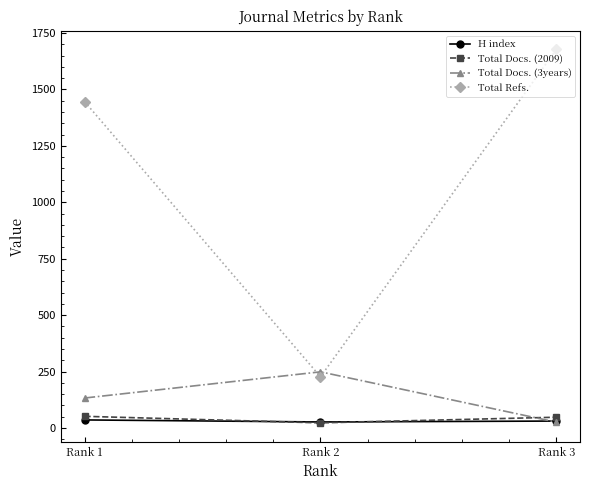

What is the average value of the Total Docs. (2009) series?

41